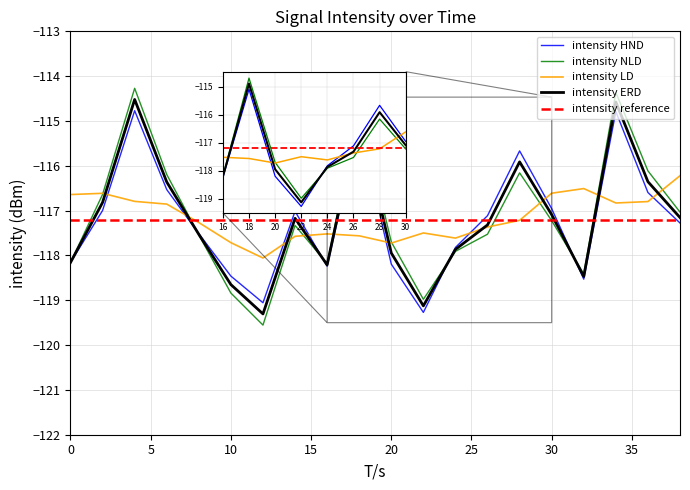

What is the maximum value for intensity reference?

-117.2